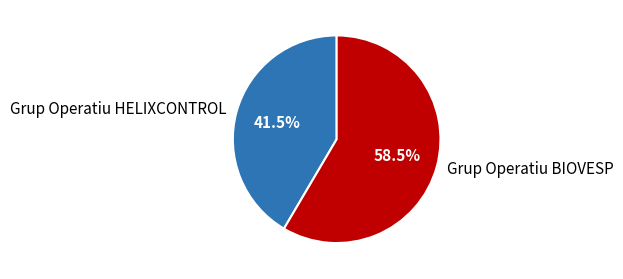

What is the largest slice in the pie chart?

Grup Operatiu BIOVESP